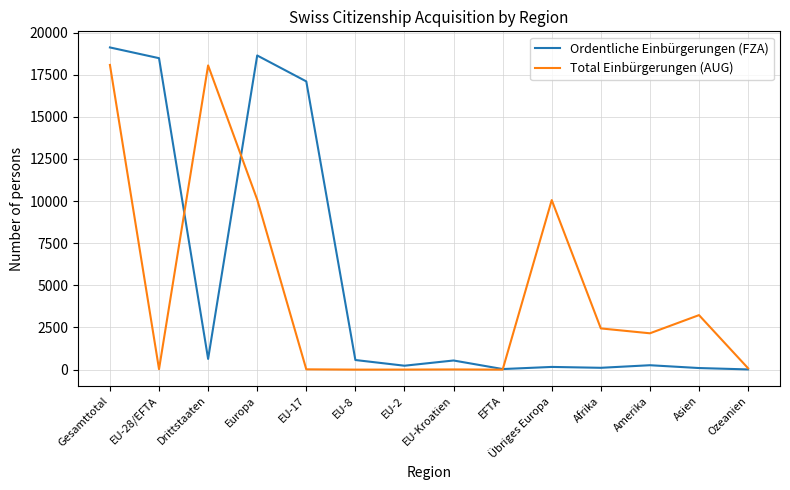

Where do Ordentliche Einbürgerungen (FZA) and Total Einbürgerungen (AUG) first cross each other?

EU-28/EFTA and Drittstaaten